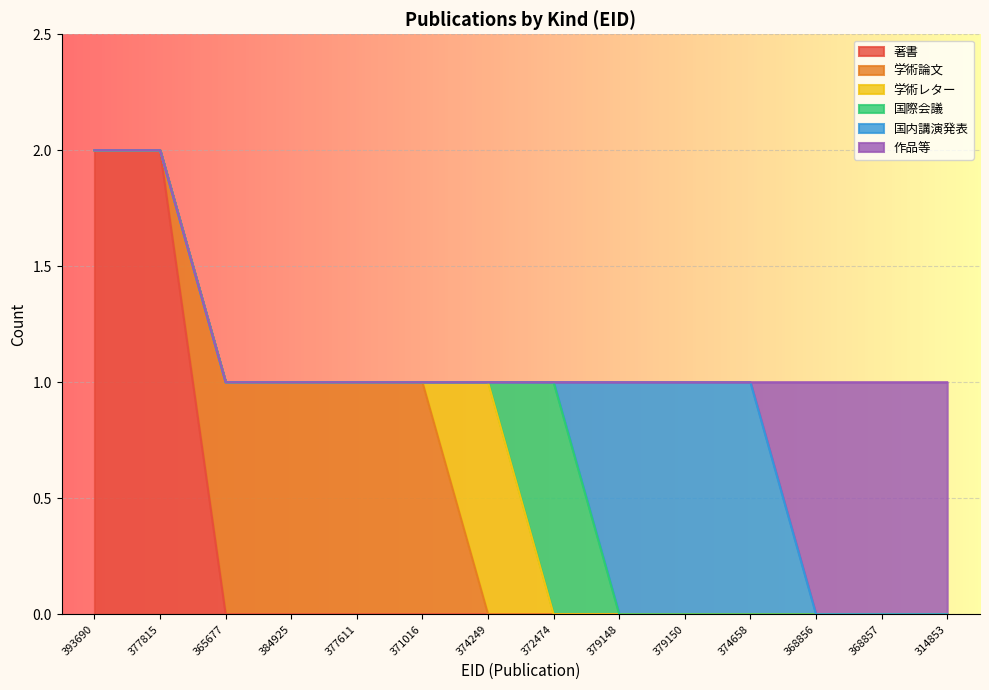

What is the label of the 11th point from the right?

384925